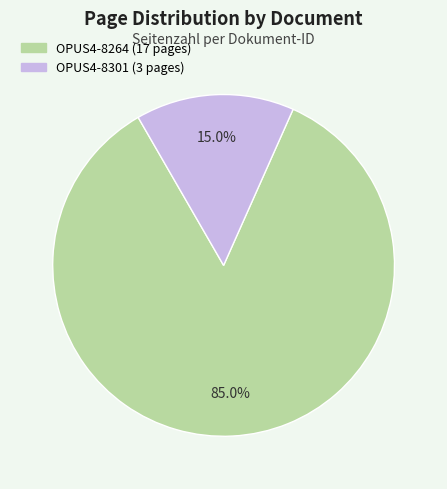

Is it true that OPUS4-8301 is 15% of the pie?

True